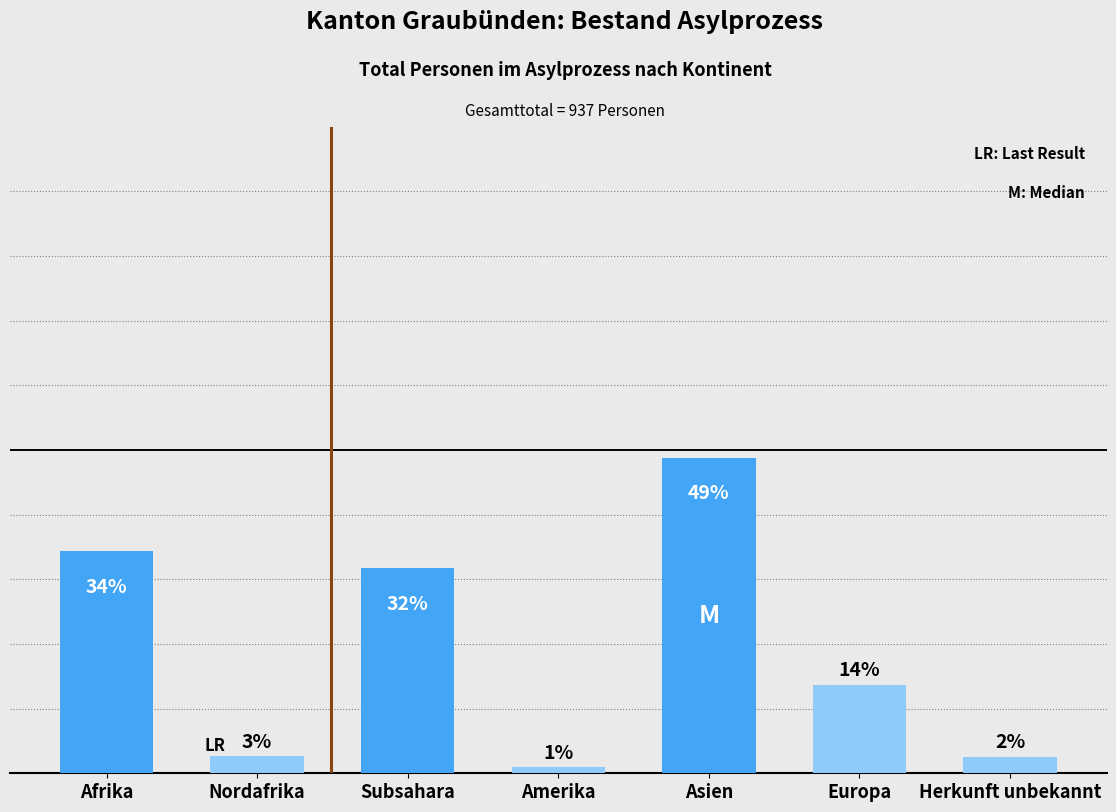

Are the bars horizontal?

No